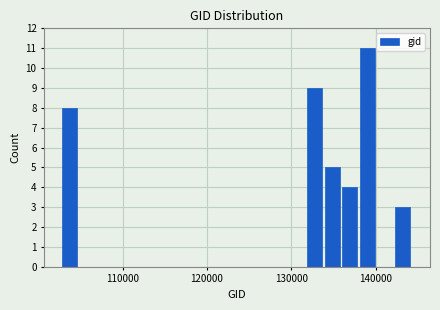

Read against the x-axis, roughly where is the centre of the tallest bar?

139000